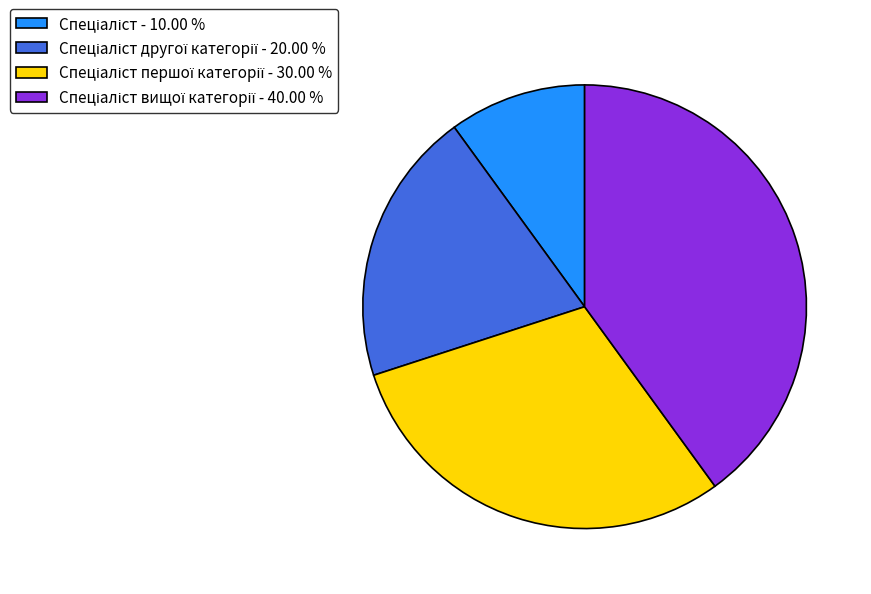

Does any single category account for the majority?

No